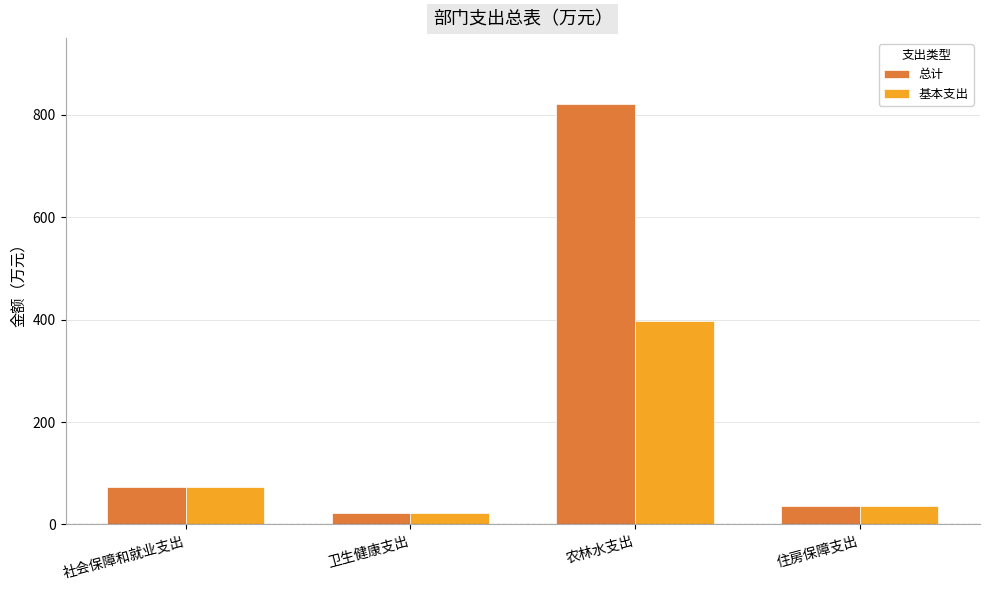

Which category has the highest value in the 基本支出 series?

农林水支出